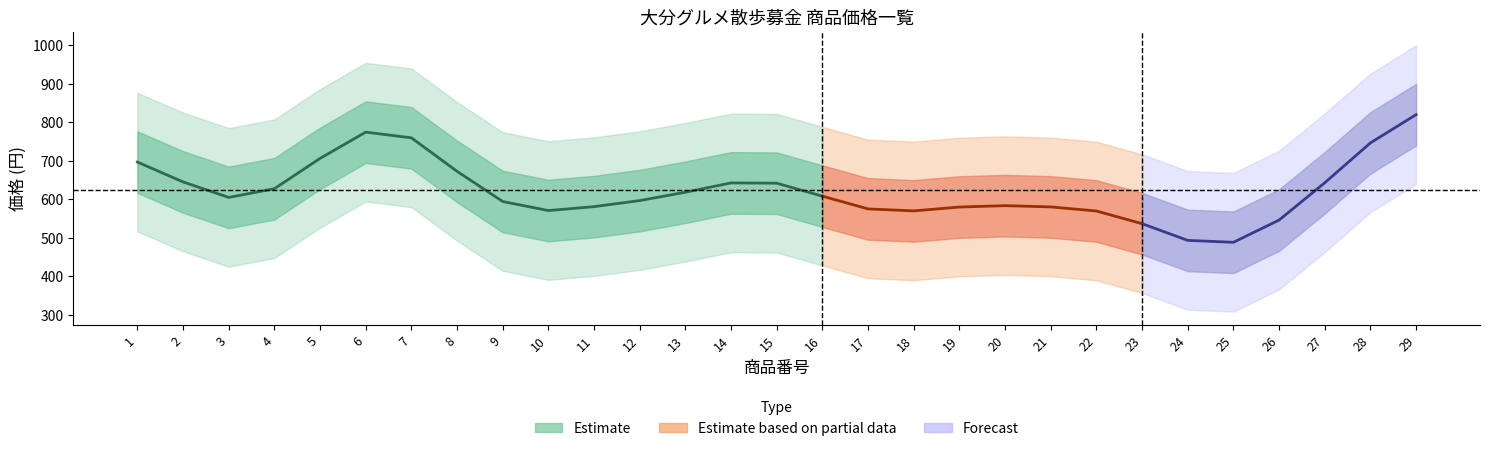

True or false: the data shows 545 at 25.

False